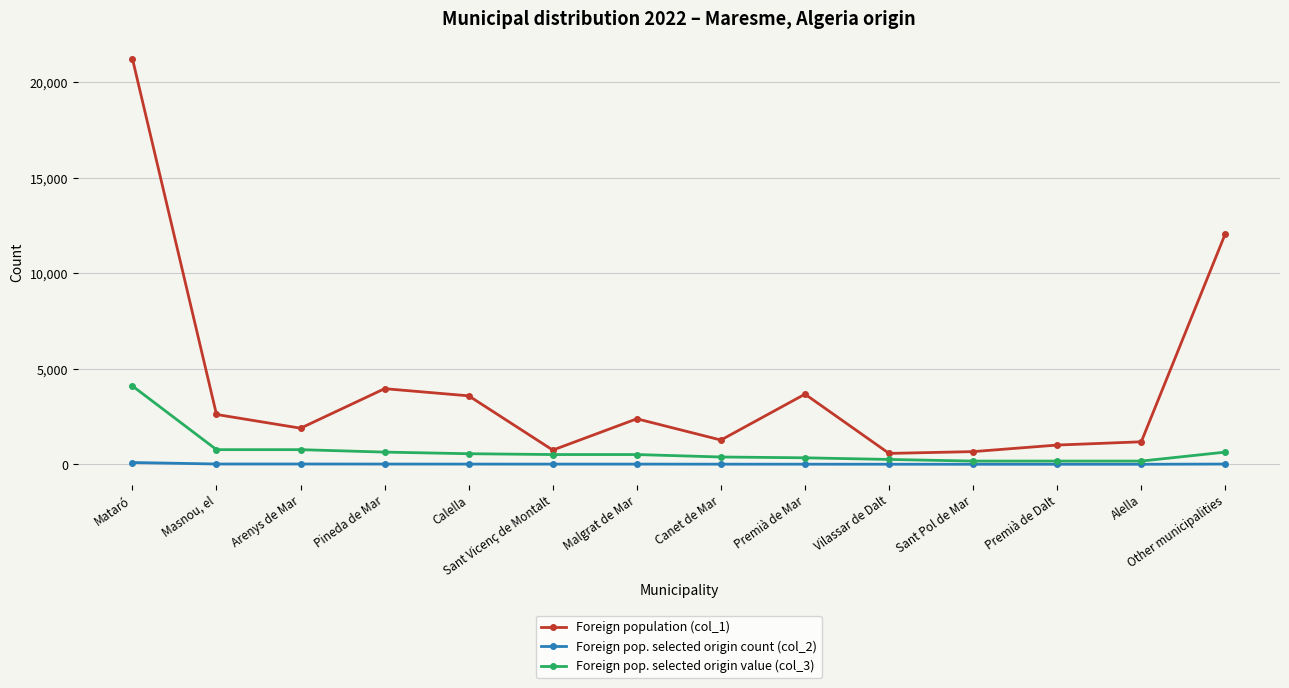

Which series has the widest spread of values?

Foreign population (col_1)